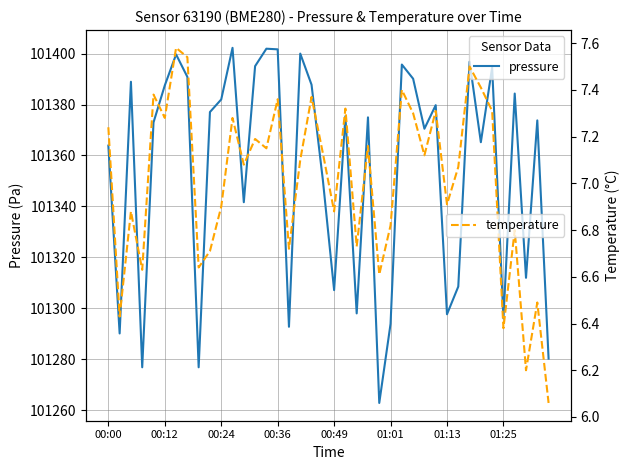

How many lines are shown in the chart?

2